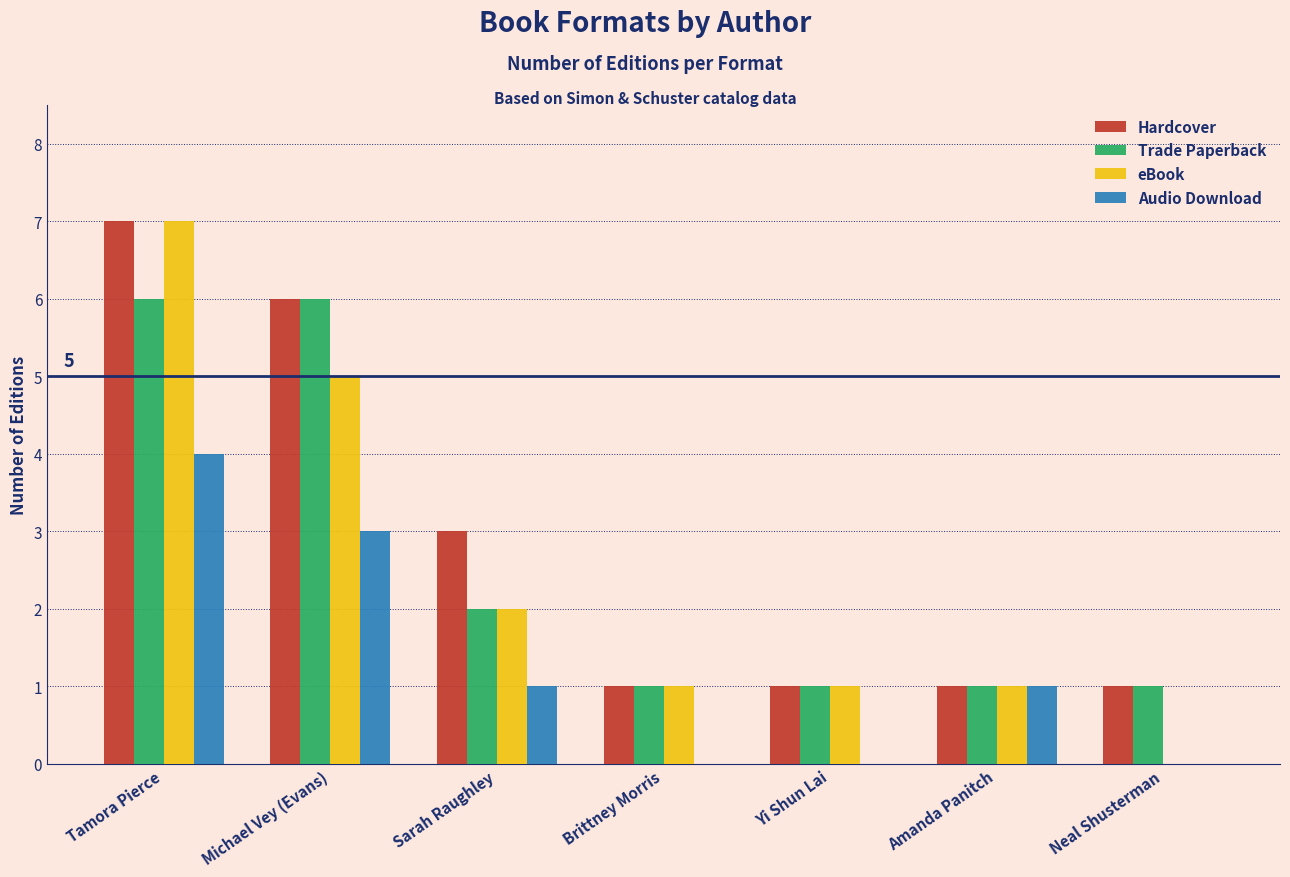

True or false: eBook has a value of 0 at Sarah Raughley.

False